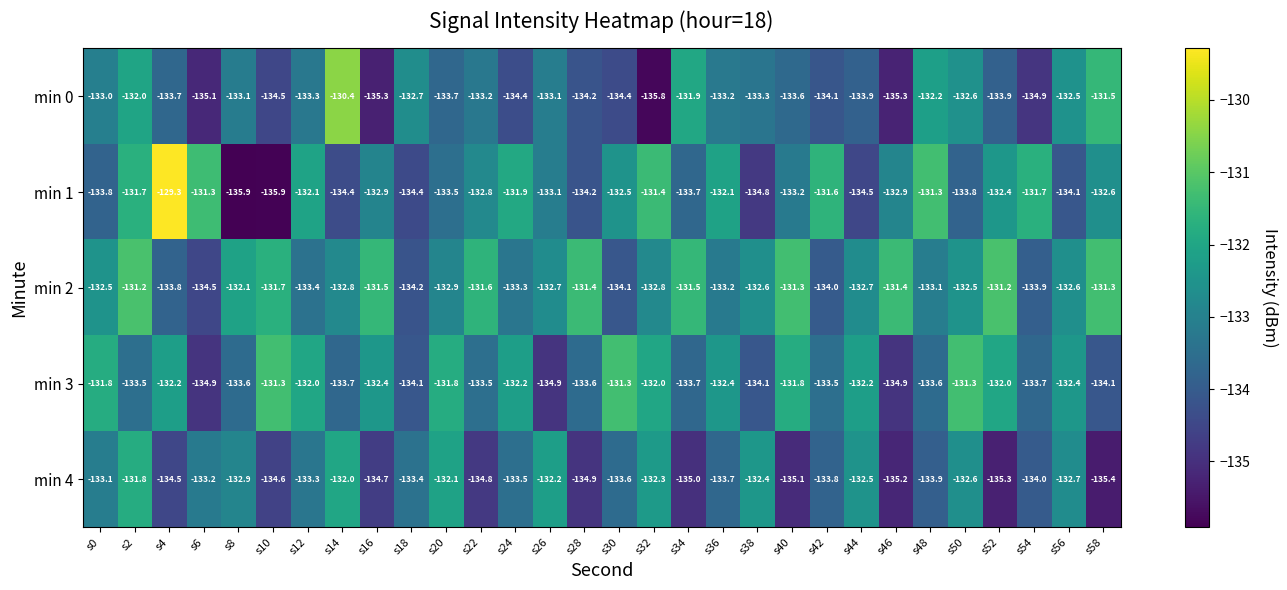

Which category has the highest value across all series?

s4